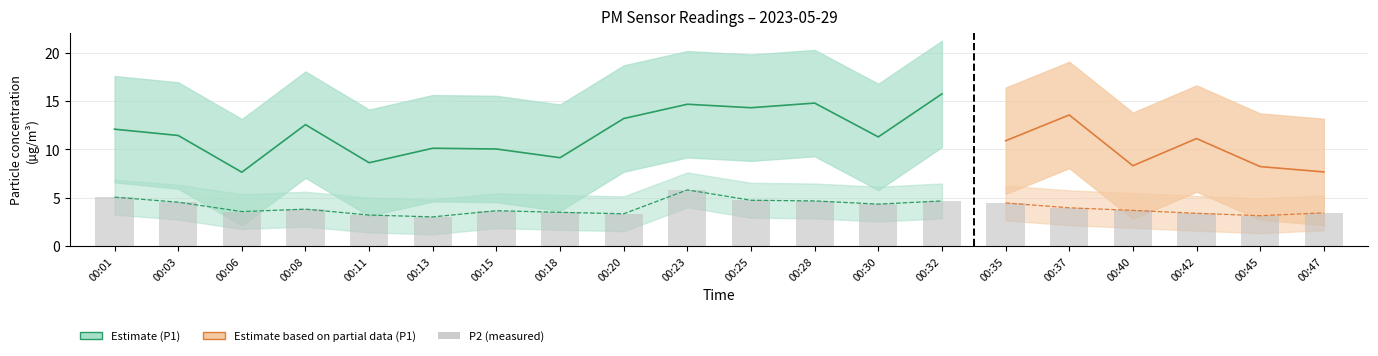

What is the sum of all values?

58.1